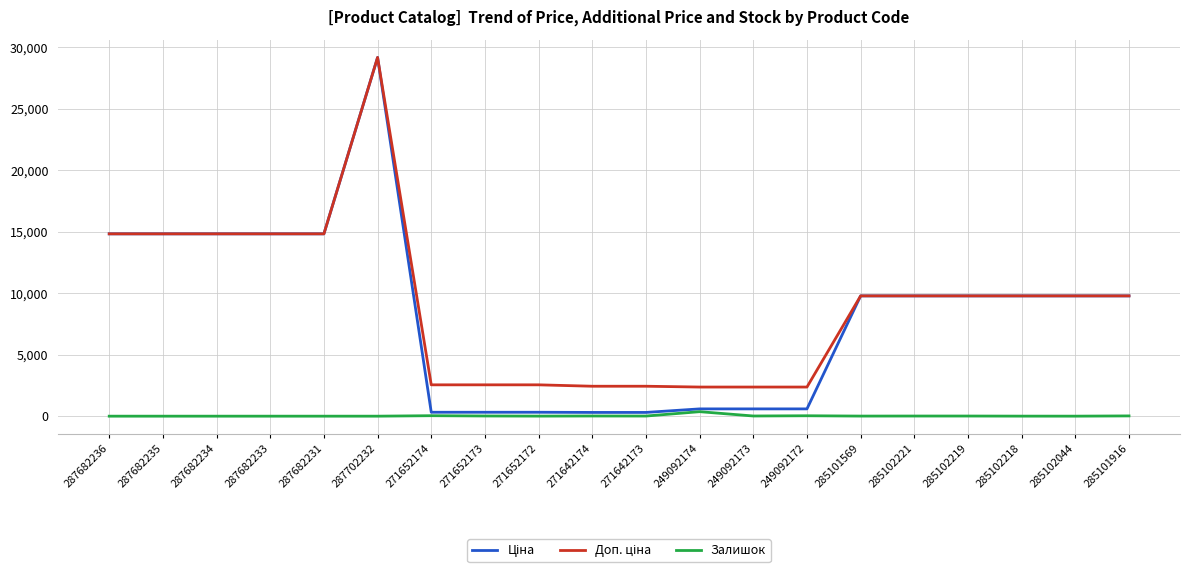

Which category has the highest value across all series?

287702232